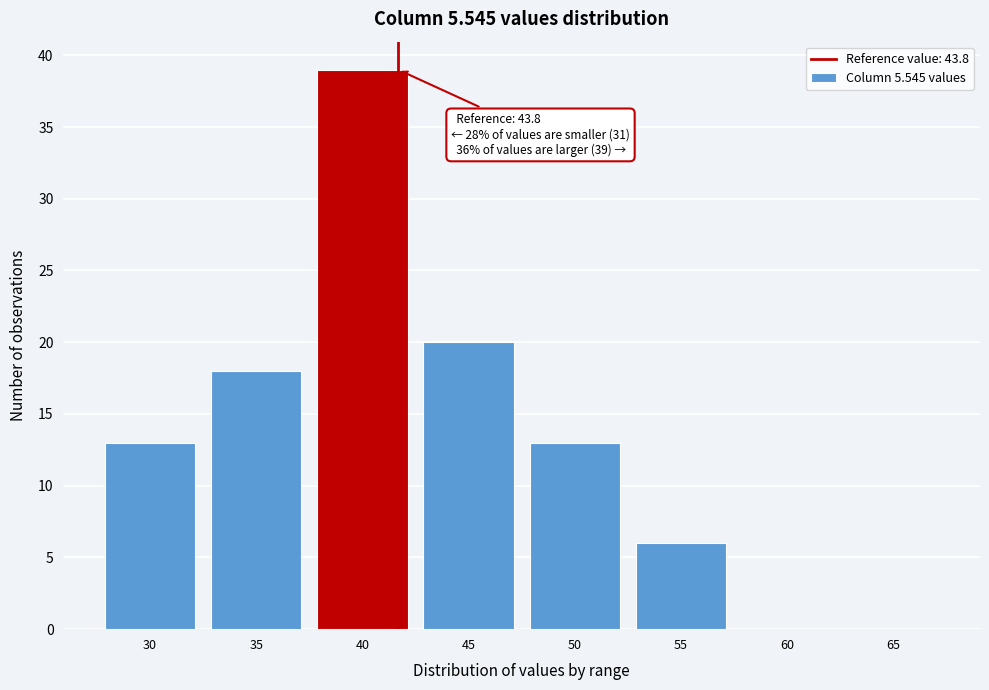

Reading left to right, extract all data points from this chart.

30=13	35=18	40=39	45=20	50=13	55=6	60=0	65=0